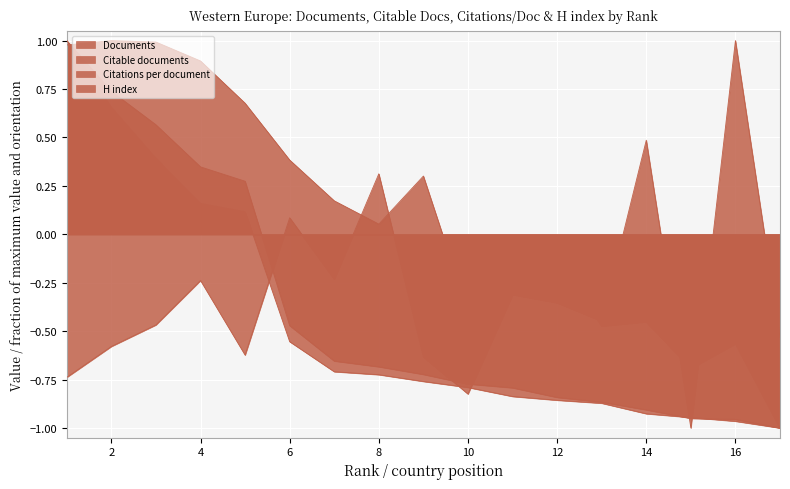

How many positive values does the Documents series have?

5